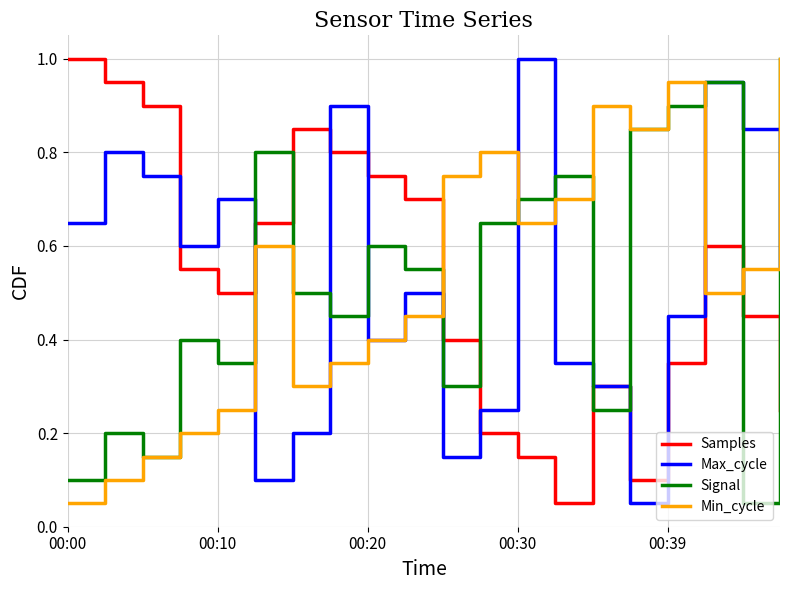

How many intersections are there between Samples and Signal?

7